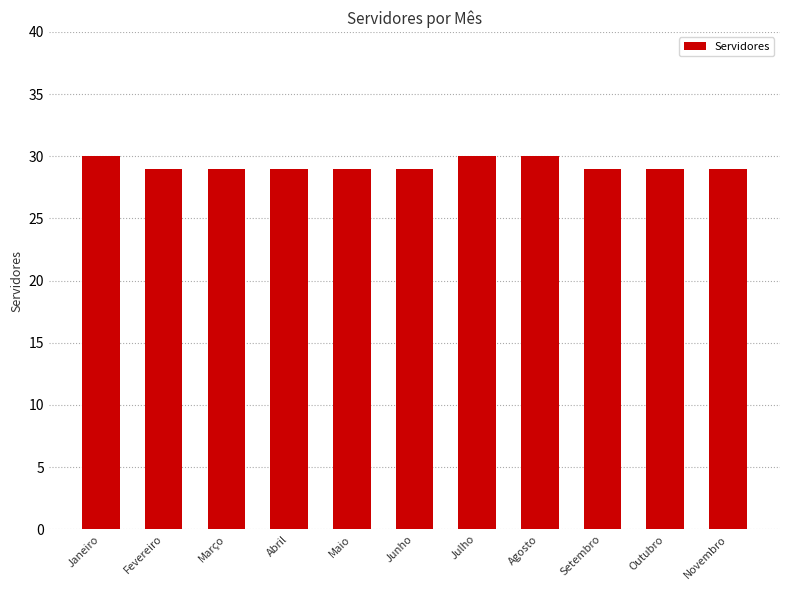

What is the label of the 7th bar from the left?

Julho